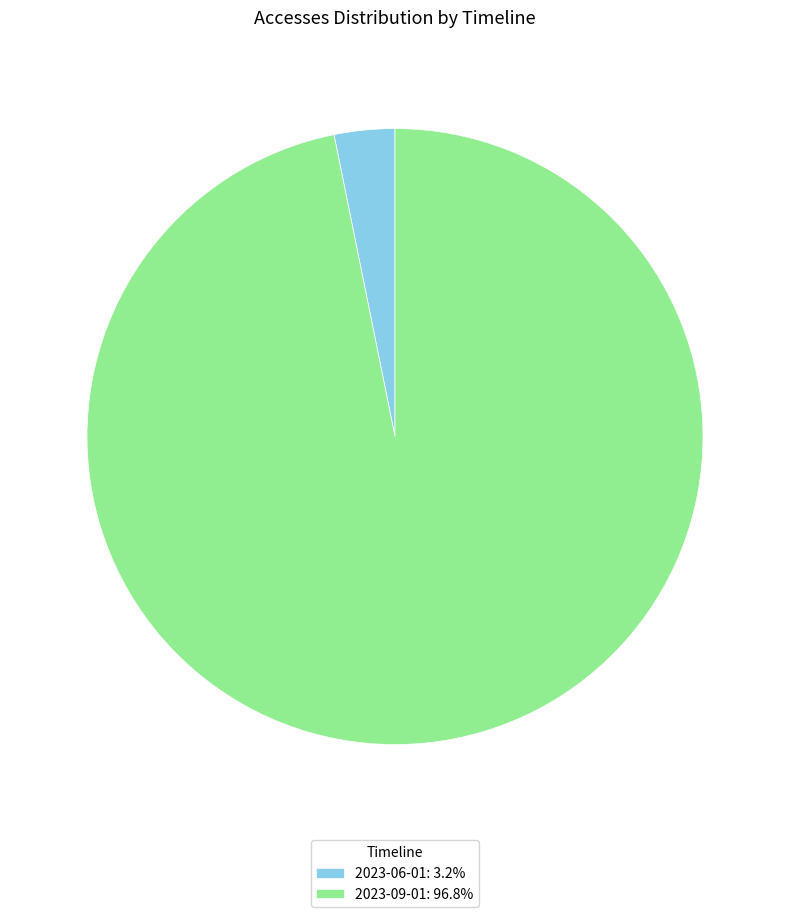

Approximately how many times larger is the value at 2023-09-01: 96.8% compared to 2023-06-01: 3.2%?

30.5